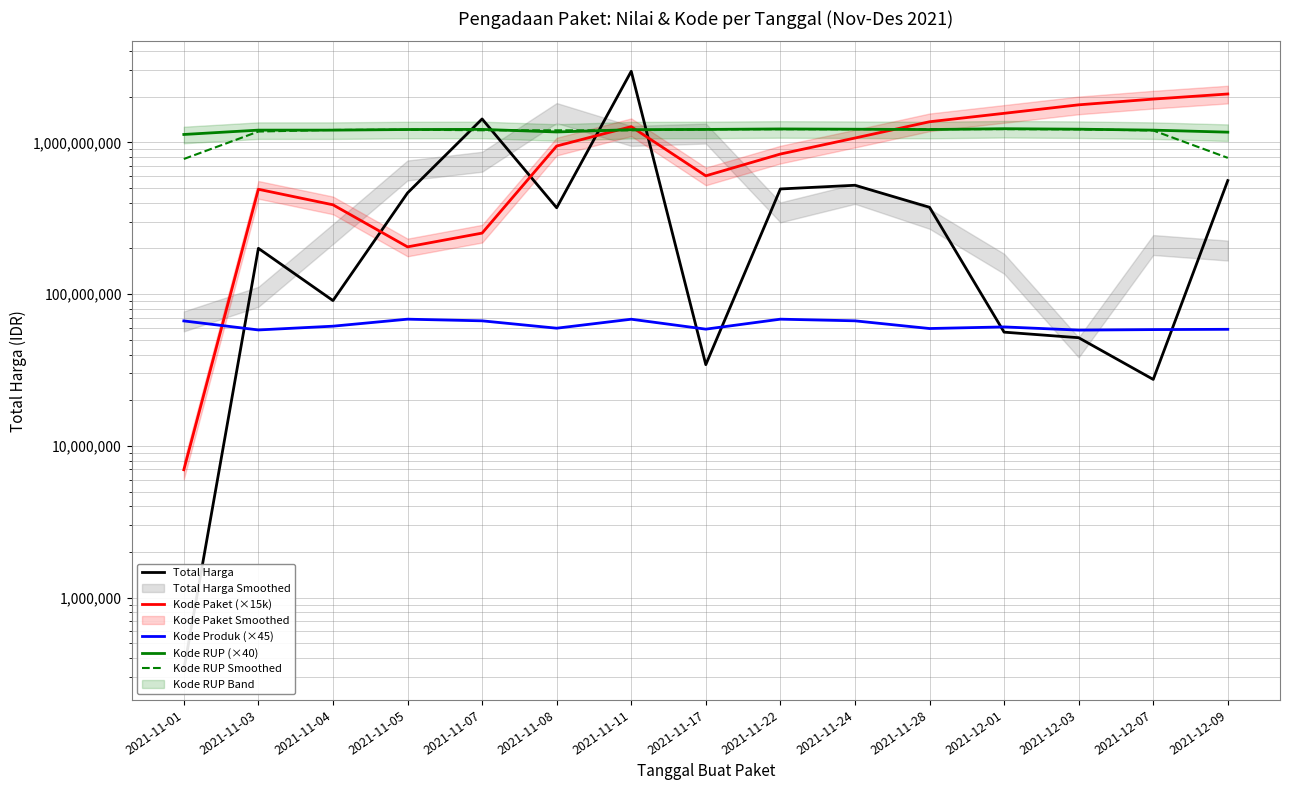

Which series has the largest total across all categories?

Kode RUP (×40)